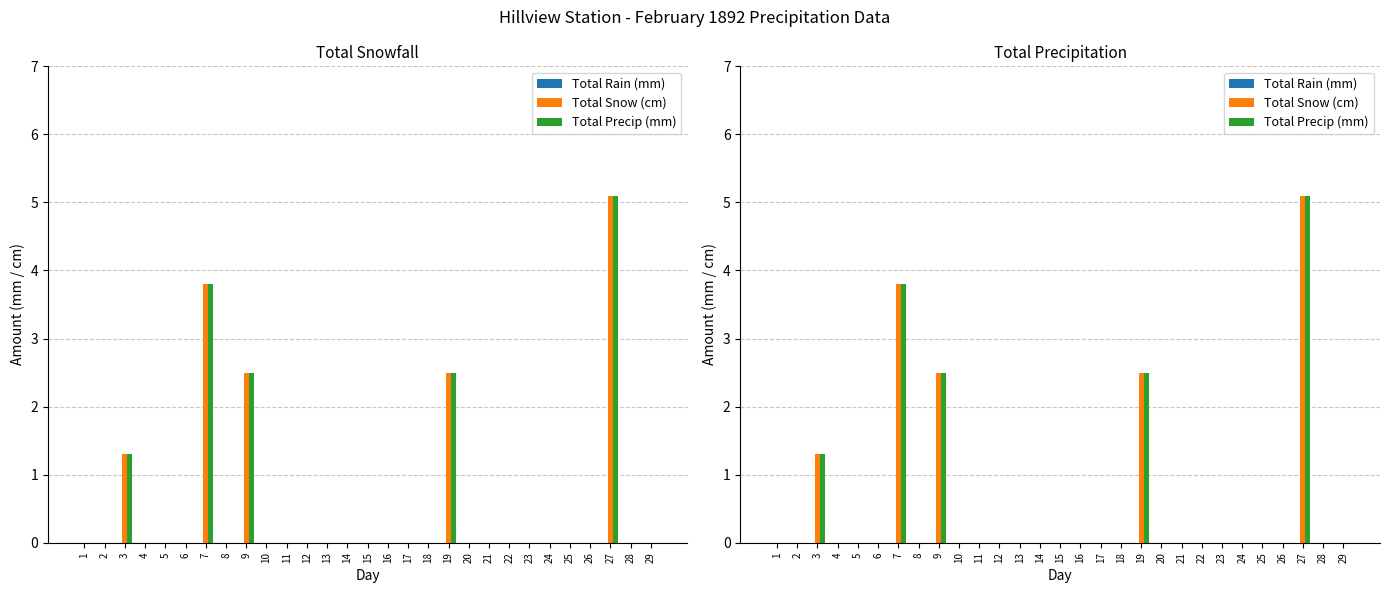

True or false: Total Rain (mm) has a value of 0.0 at 9.

True